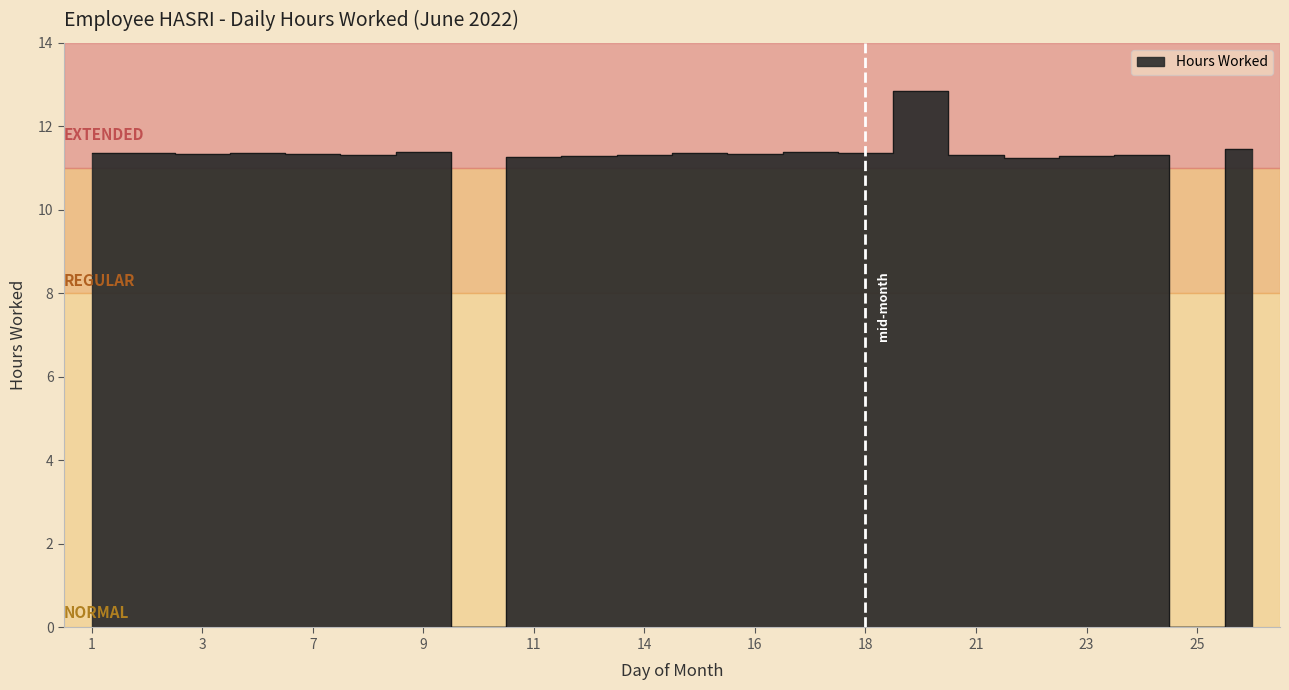

How many lines are shown in the chart?

1